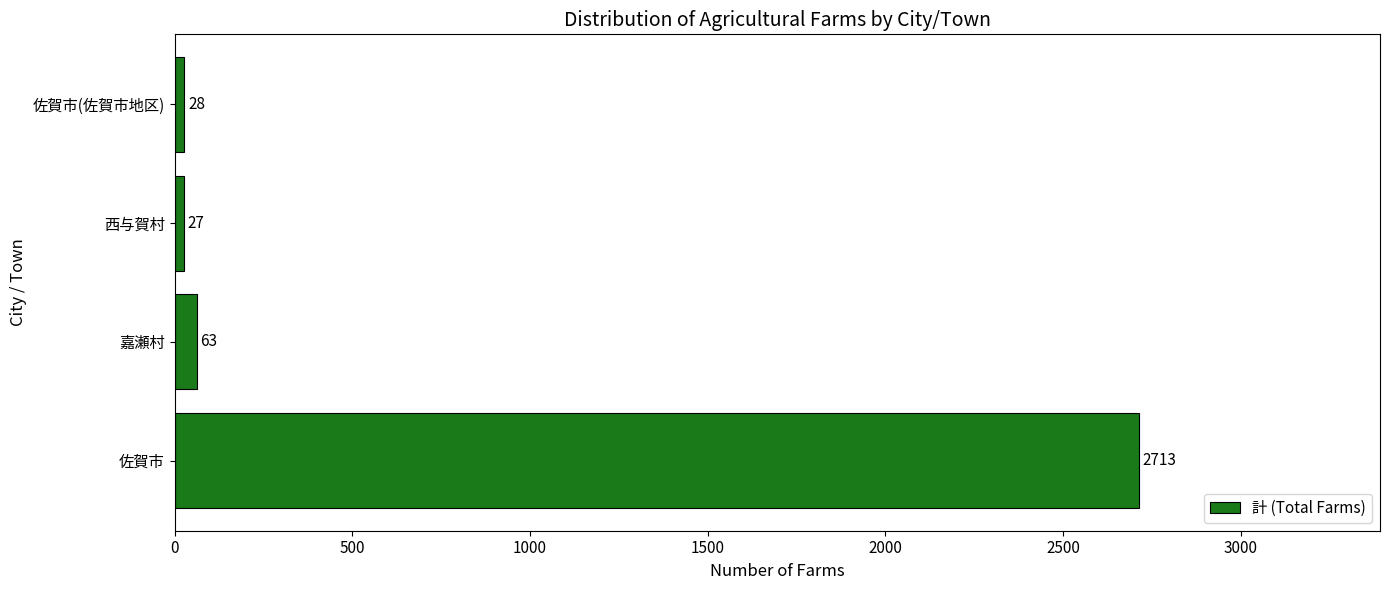

How many bars are there in total?

4